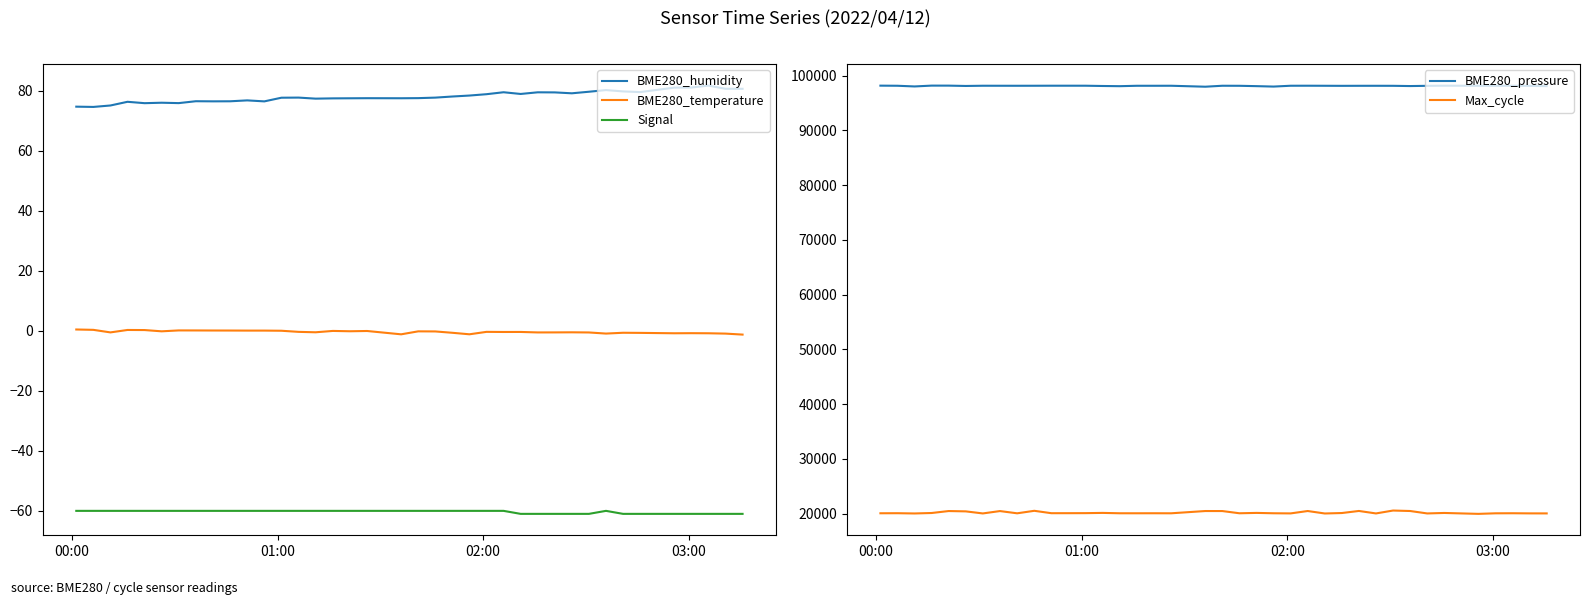

Which series has the largest total across all categories?

BME280_pressure